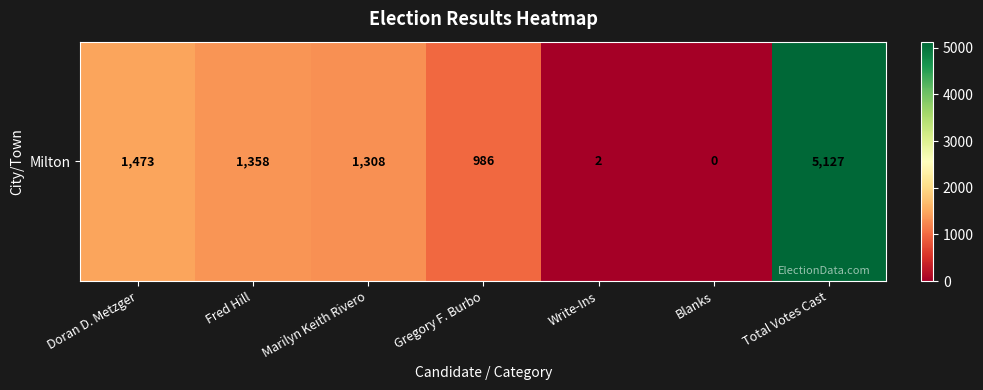

Approximately how many times larger is the value at Marilyn Keith Rivero compared to Total Votes Cast?

0.3